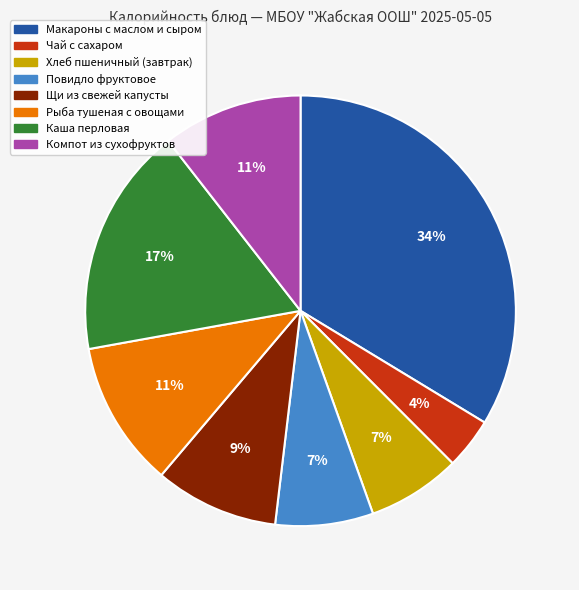

Does any single category account for the majority?

No